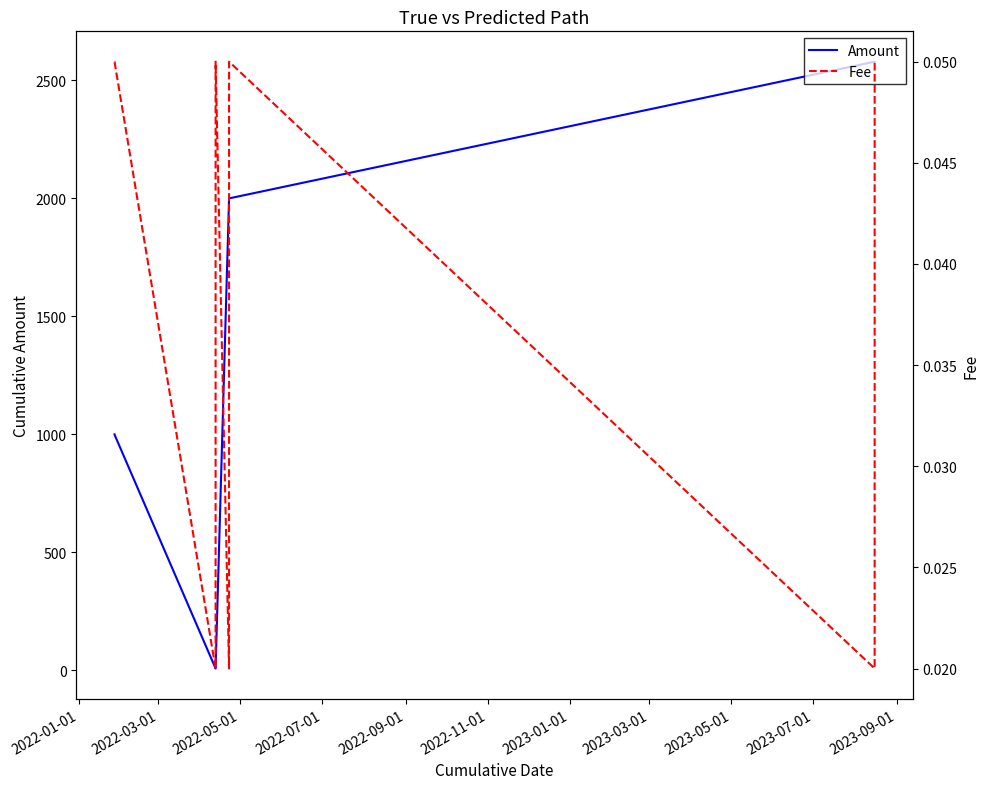

What is the highest value of the Amount series?

2579.6